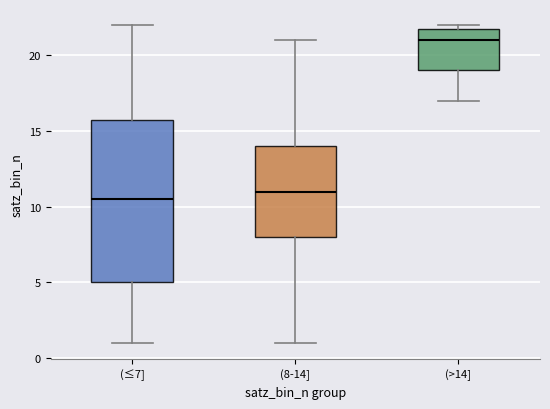

Which box is the tallest, from its lower edge to its upper edge?

(≤7]